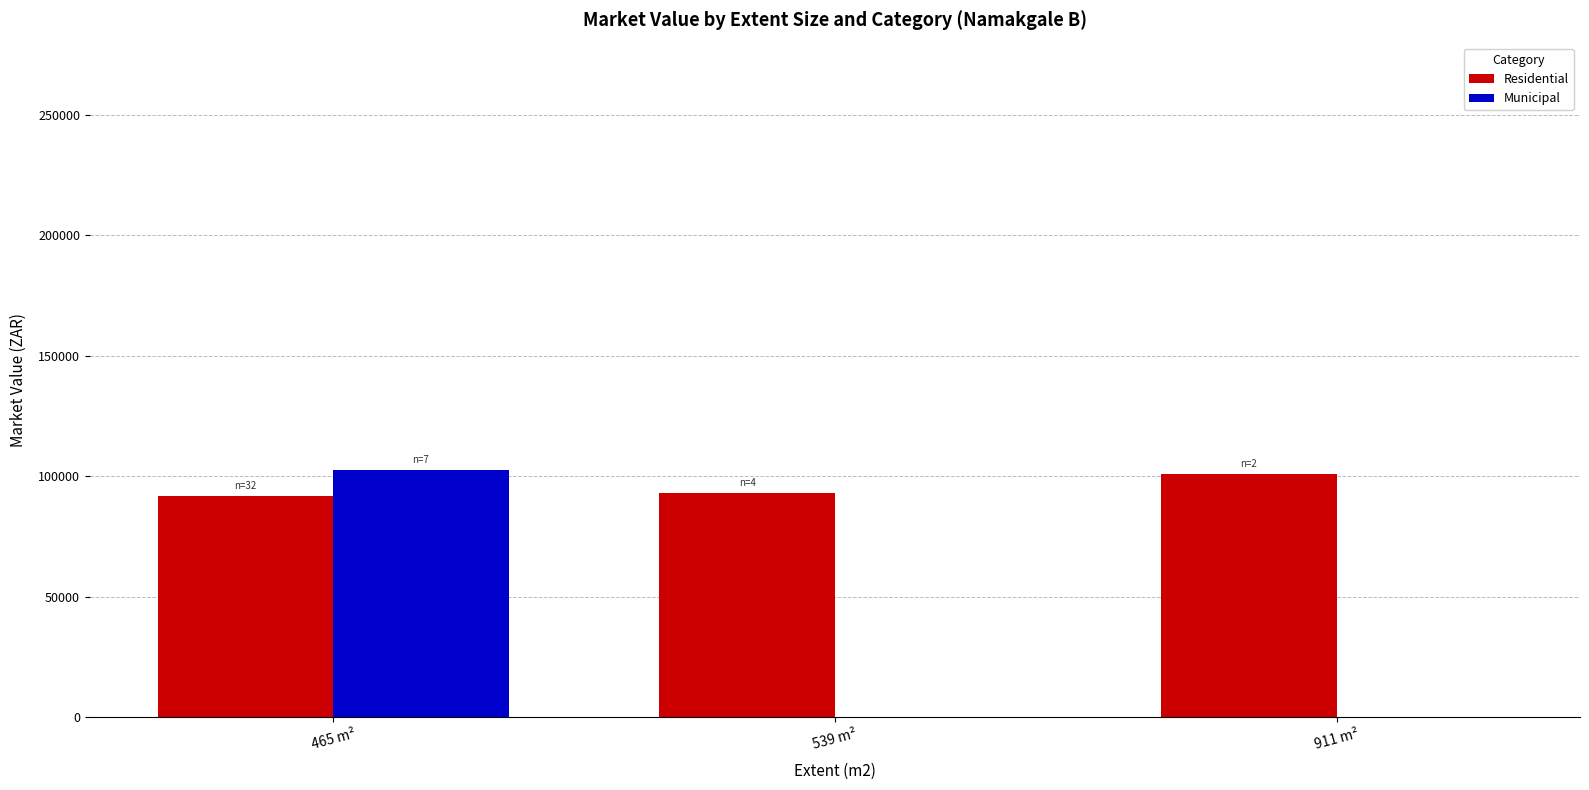

At which label is Residential closest to 96468?

539 m²